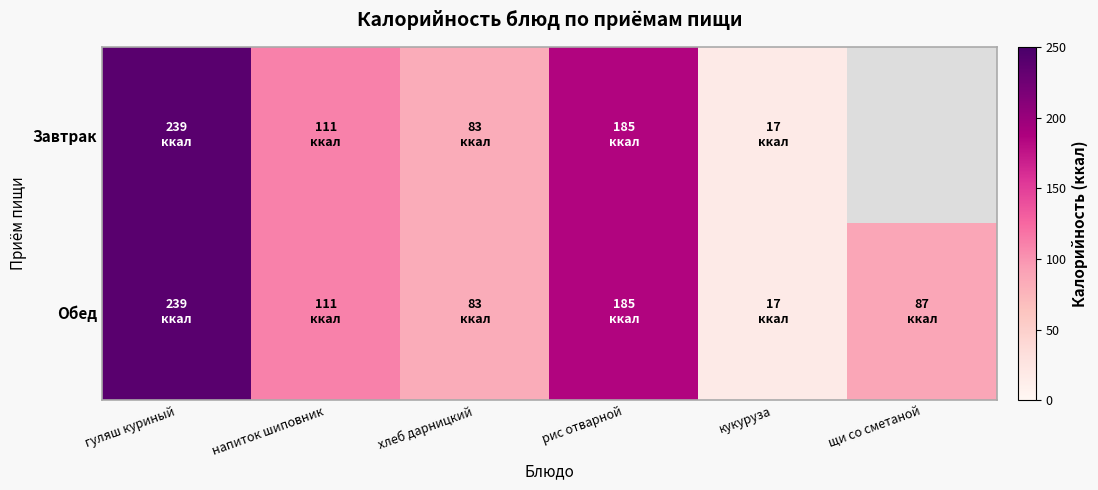

How many series are shown in this chart?

2